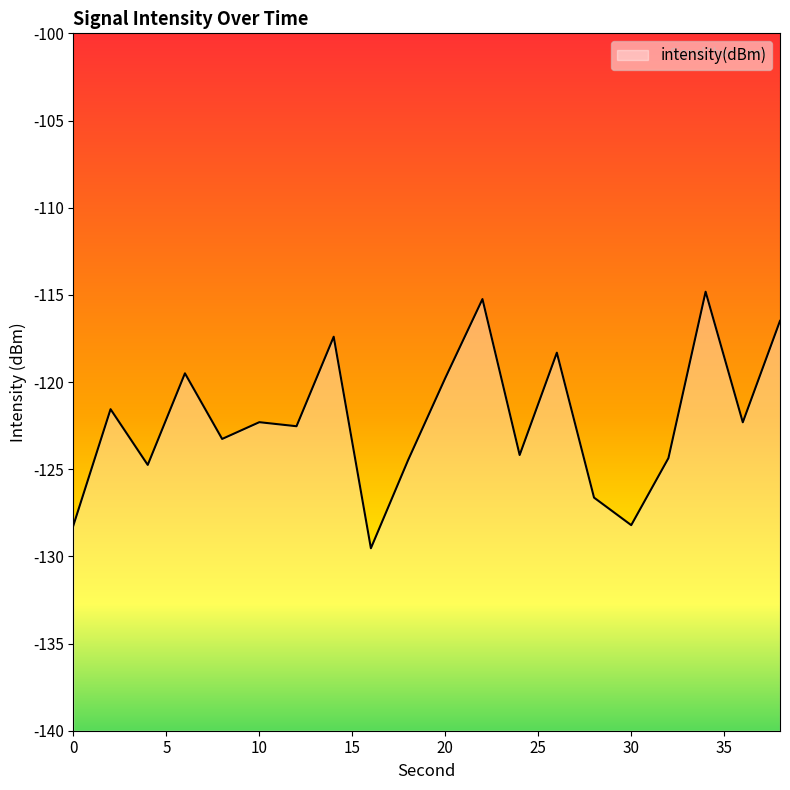

Which has a higher value, 24 or 0?

24